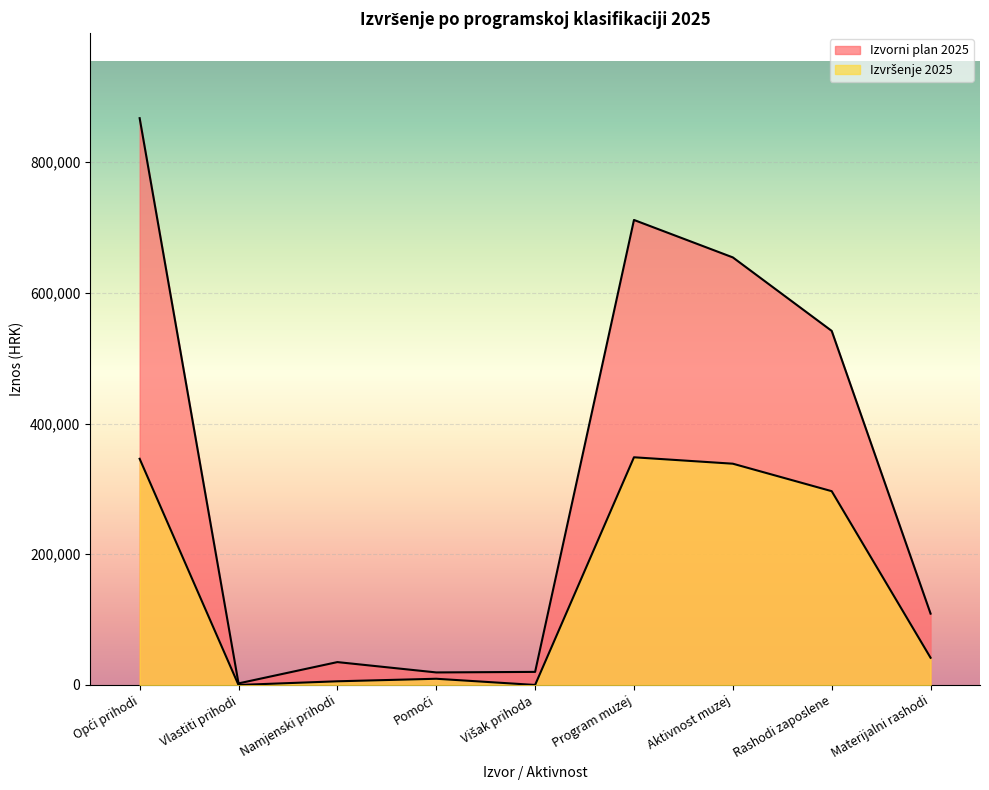

Rank the series by their average value, from lowest to highest.

Izvršenje 2025, Izvorni plan 2025